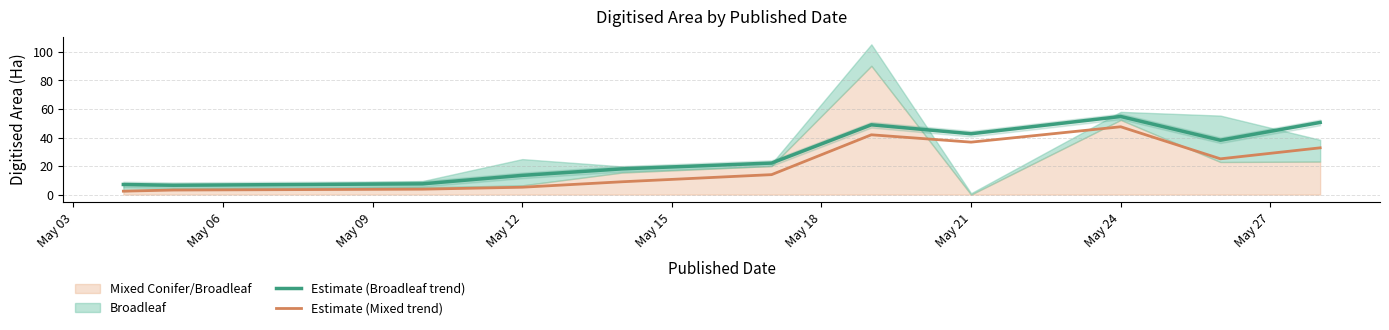

True or false: Estimate (Broadleaf trend) and Estimate (Mixed trend) intersect in this chart.

False